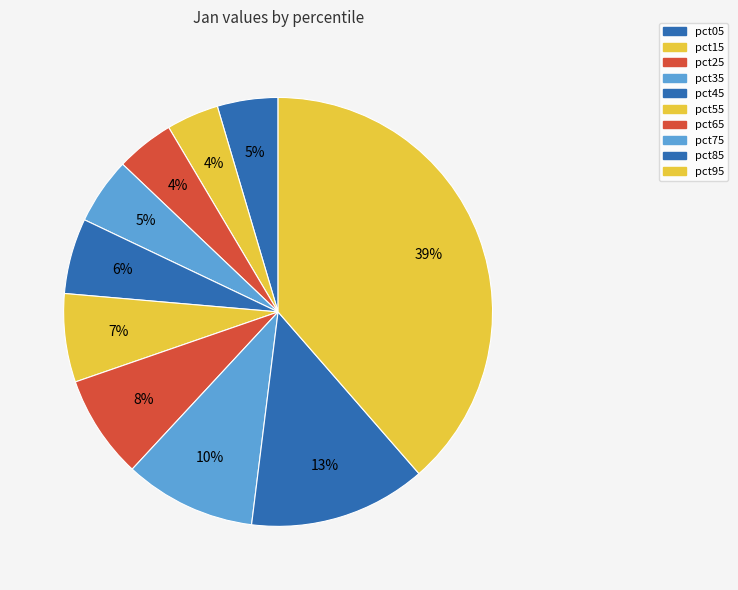

How many segments does this pie chart have?

10